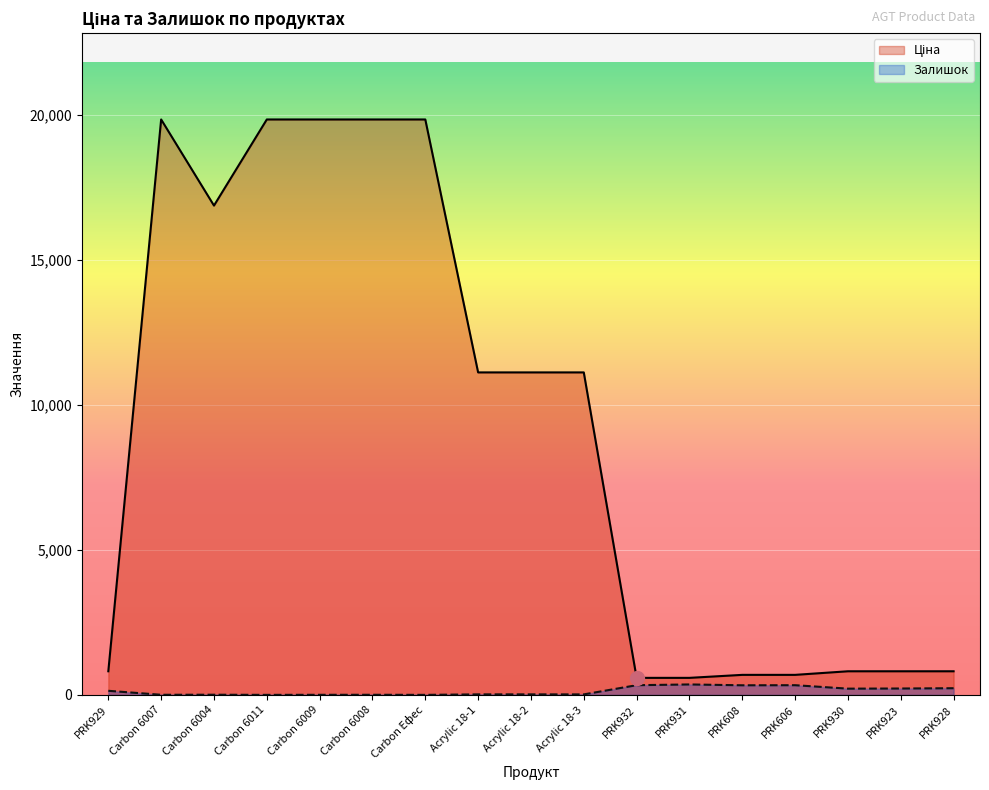

Which series has the largest total across all categories?

Ціна